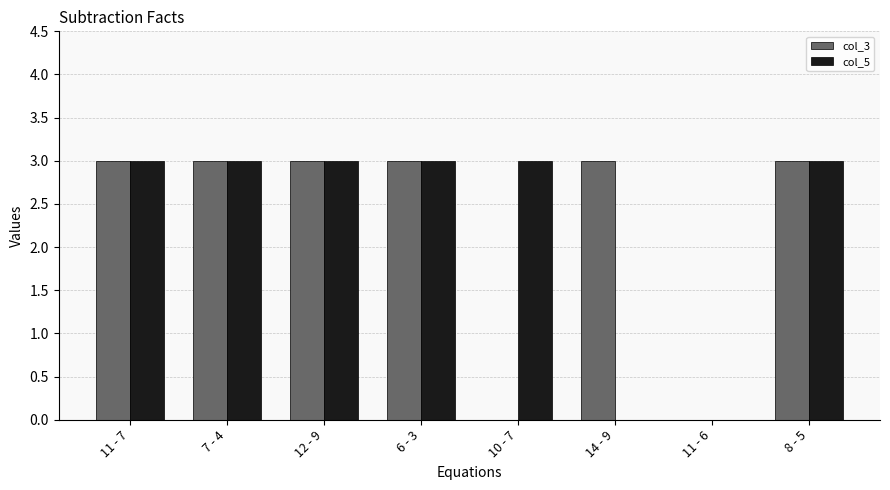

Is the value of col_3 at 11 - 7 greater than the value of col_5 at 11 - 6?

Yes